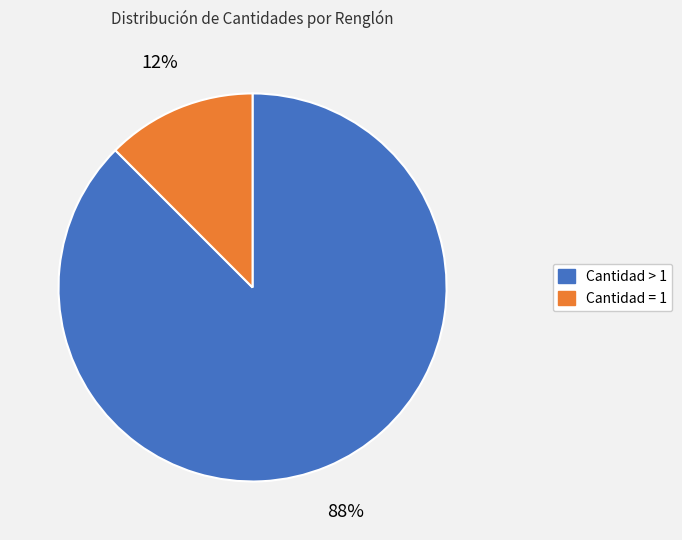

To the nearest percent, what is the average slice percentage?

50%